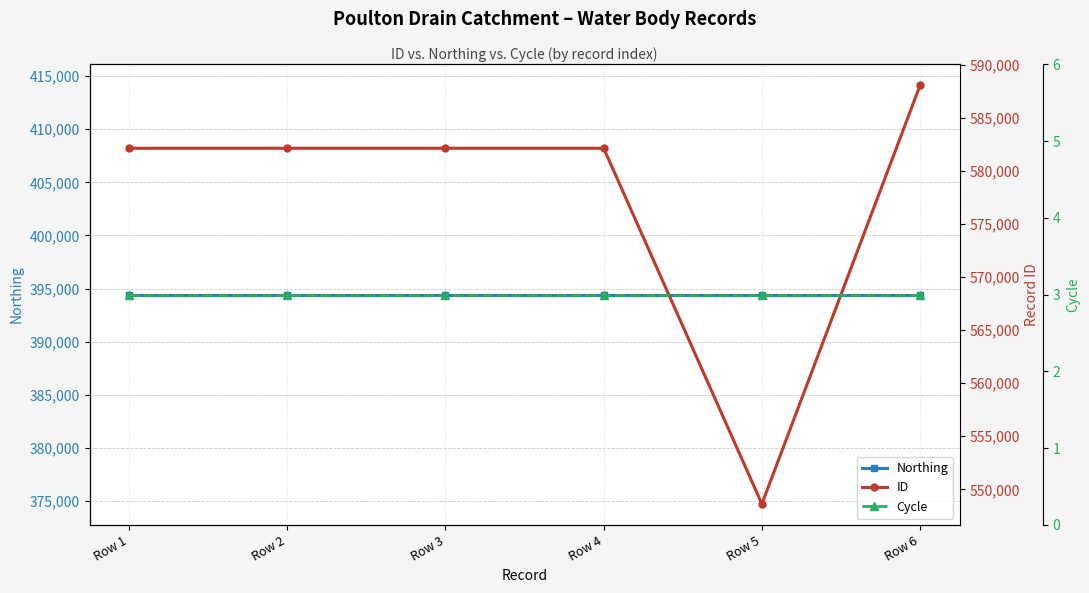

True or false: Cycle has more than 2 points higher than both neighbors.

False